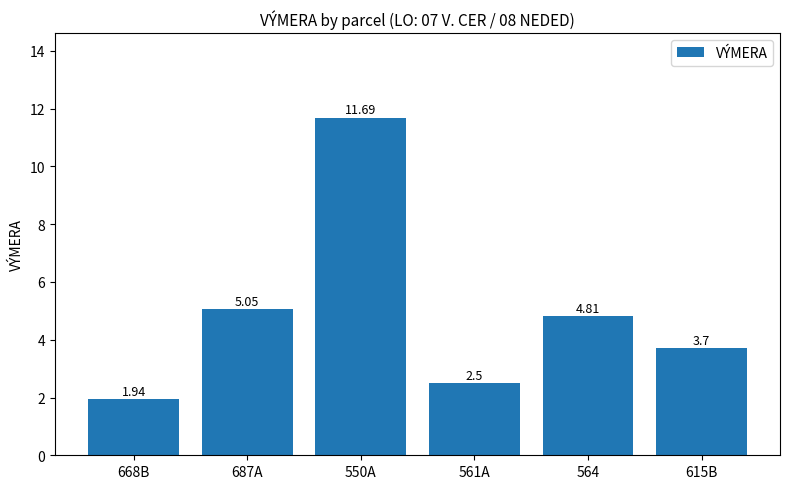

Where does the data first go above 4?

687A